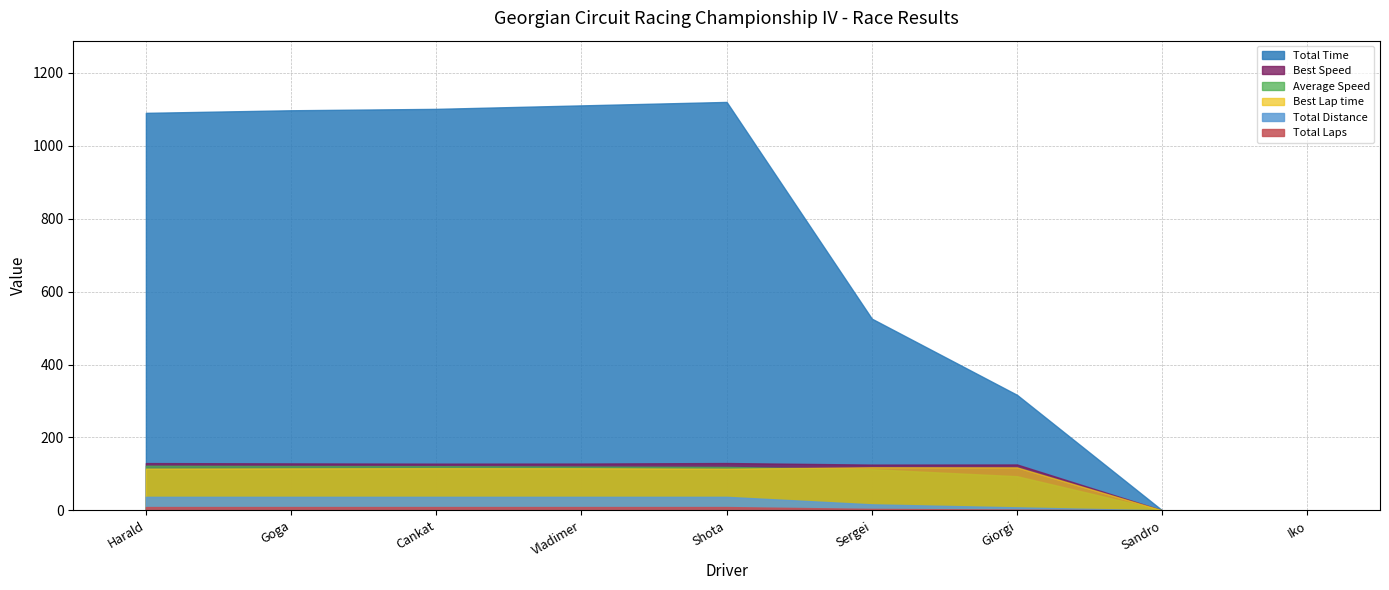

Which label corresponds to the largest value in the chart?

Shota Abkhazava